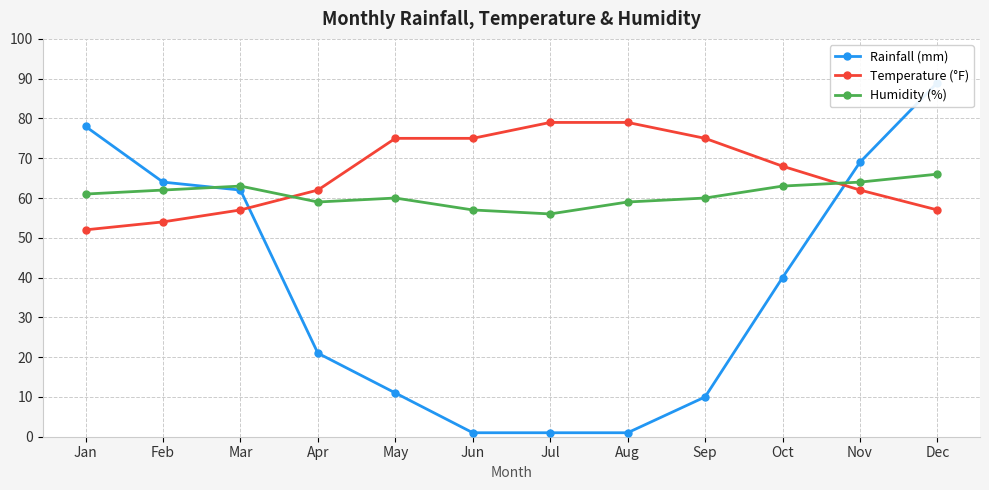

Which series has the largest range (max minus min)?

Rainfall (mm)